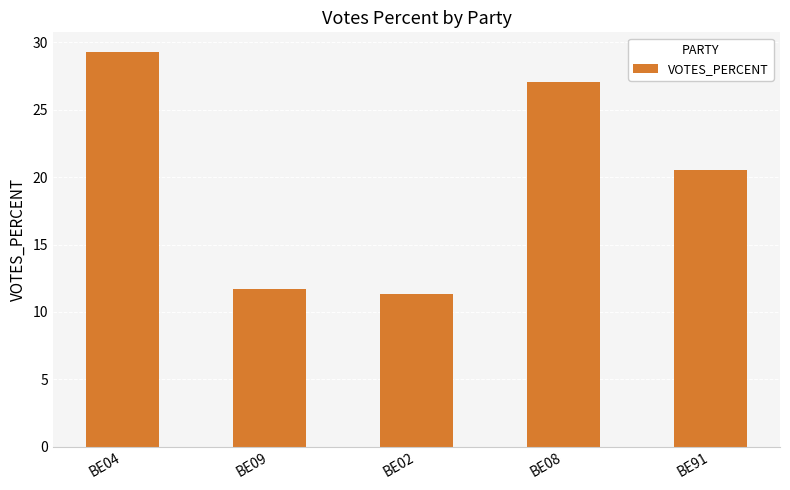

Does the chart contain any negative values?

No